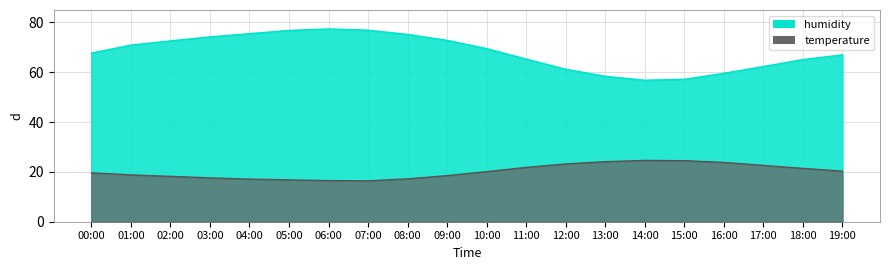

Reading left to right, transcribe all the data shown in this chart.

humidity: 67.7	70.9	72.6	74.2	75.5	76.8	77.4	76.9	75.2	72.8	69.5	65.3	61.2	58.4	56.8	57.2	59.6	62.3	65.1	67.0
temperature: 19.6	18.8	18.2	17.6	17.1	16.8	16.5	16.4	17.2	18.5	20.1	21.8	23.2	24.1	24.6	24.5	23.8	22.6	21.4	20.3